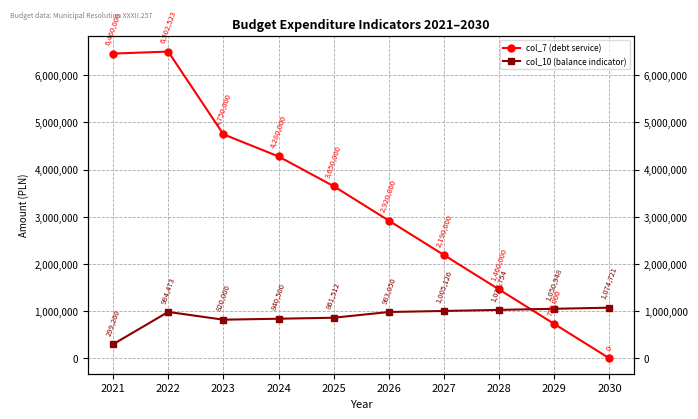

What is the value of the col_7 (debt service) point at the 2nd from the left?

6502523.0